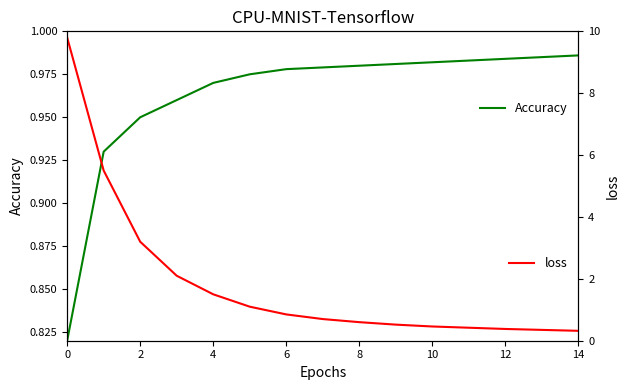

What is the value of the loss point at the 1st from the left?

9.8